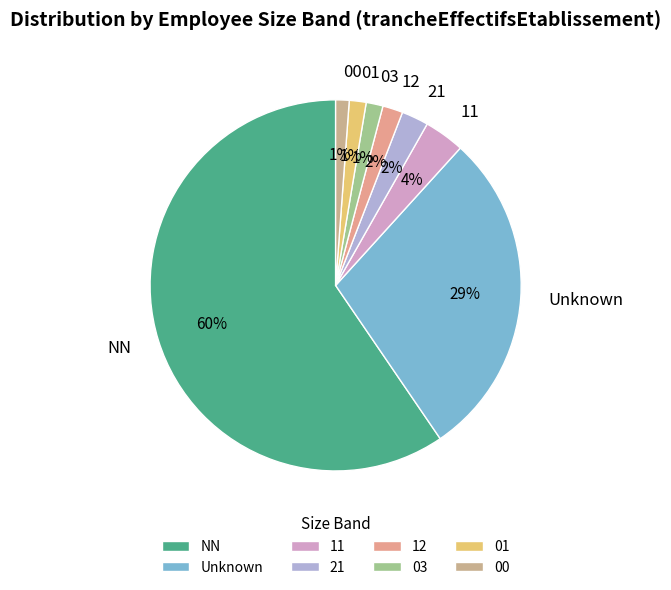

What percentage is the 12 slice, to the nearest percent?

2%